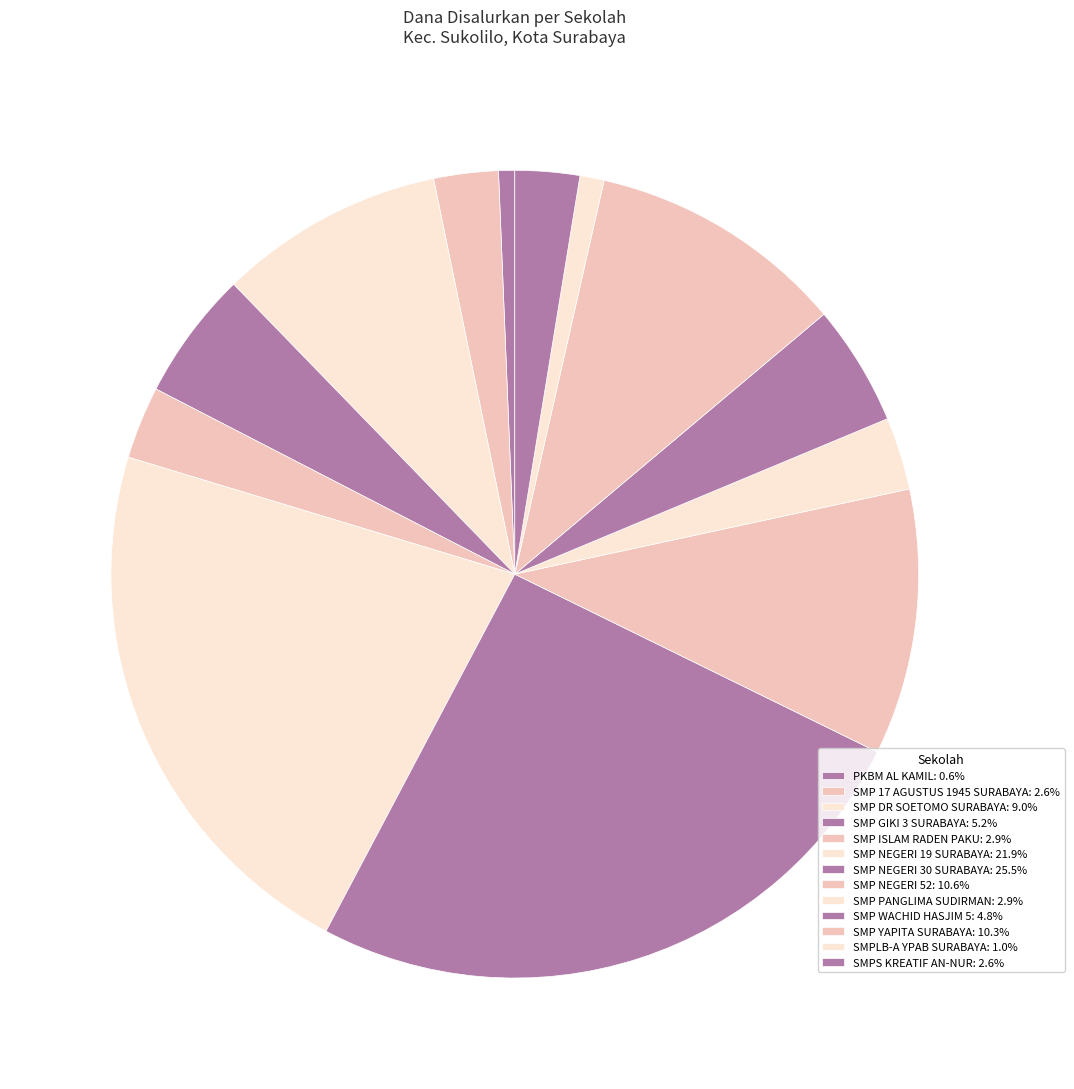

Rank the categories by value from highest to lowest.

SMP NEGERI 30 SURABAYA, SMP NEGERI 19 SURABAYA, SMP NEGERI 52, SMP YAPITA SURABAYA, SMP DR SOETOMO SURABAYA, SMP GIKI 3 SURABAYA, SMP WACHID HASJIM 5, SMP ISLAM RADEN PAKU, SMP PANGLIMA SUDIRMAN, SMP 17 AGUSTUS 1945 SURABAYA, SMPS KREATIF AN-NUR, SMPLB-A YPAB SURABAYA, PKBM AL KAMIL